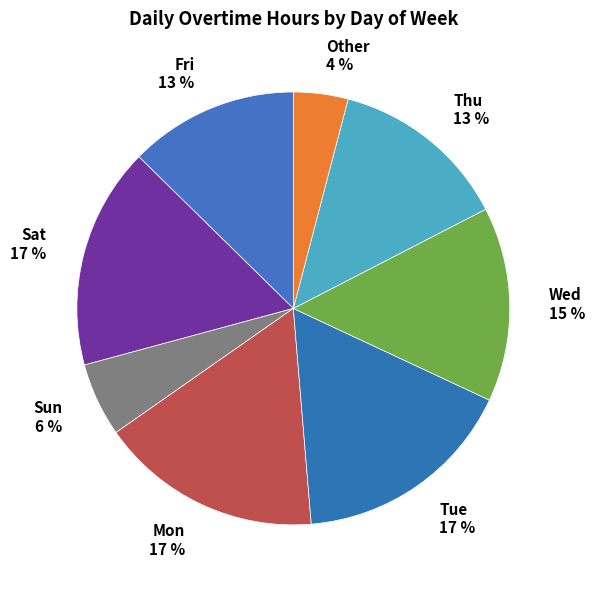

To the nearest percent, what percentage of the pie is Tue 17 %?

17%